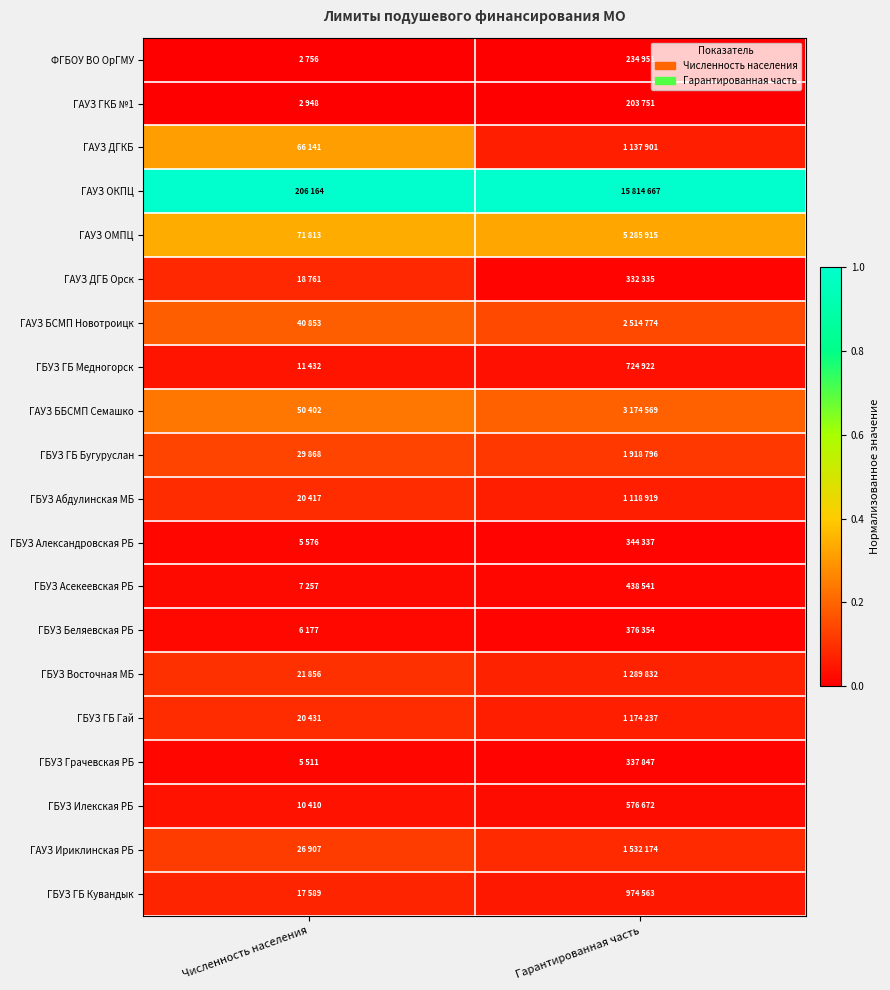

Count the number of data series in this chart.

20